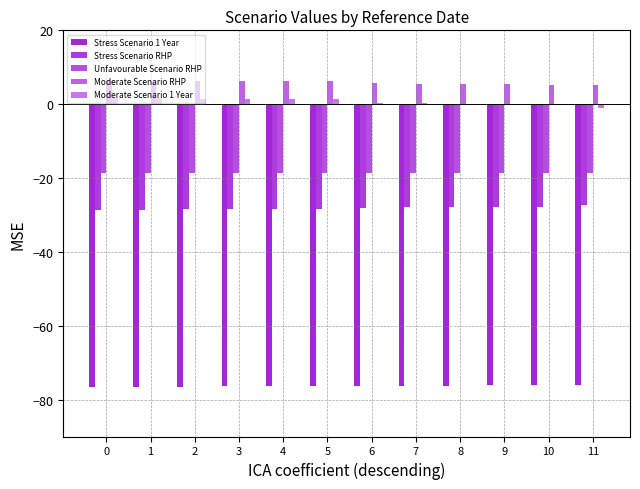

Count the number of categories in the chart.

12